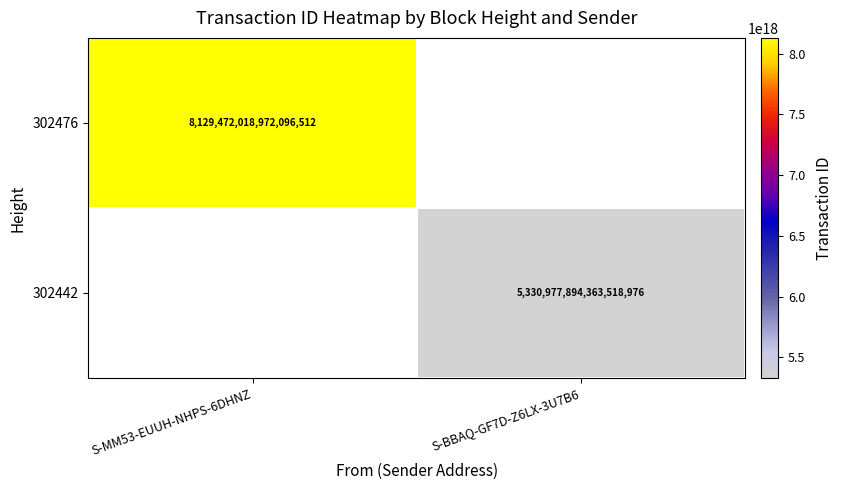

The value of 302476 at S-MM53-EUUH-NHPS-6DHNZ is 8129472018972096512. True or false?

True